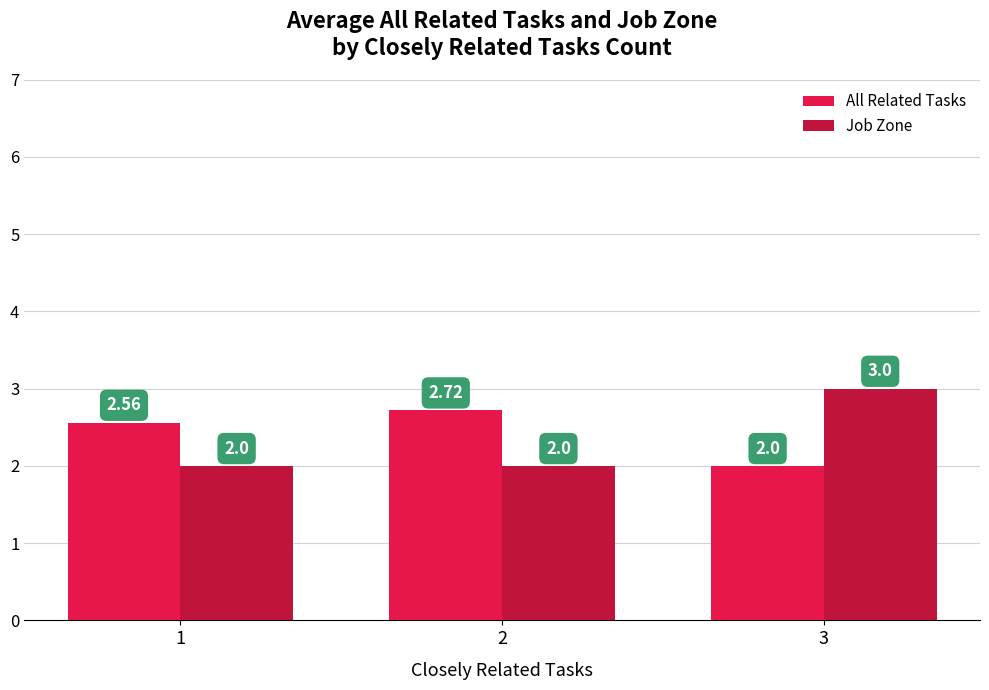

What is the sum of the All Related Tasks values at 1 and 2?

5.3